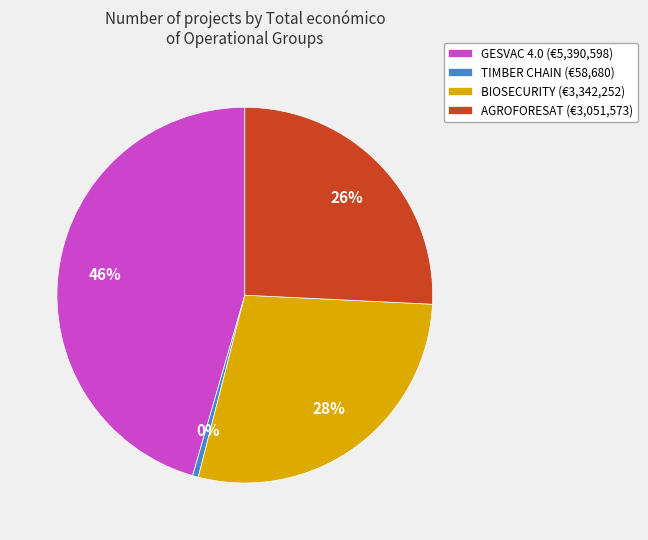

What is the smallest slice in the pie chart?

TIMBER CHAIN